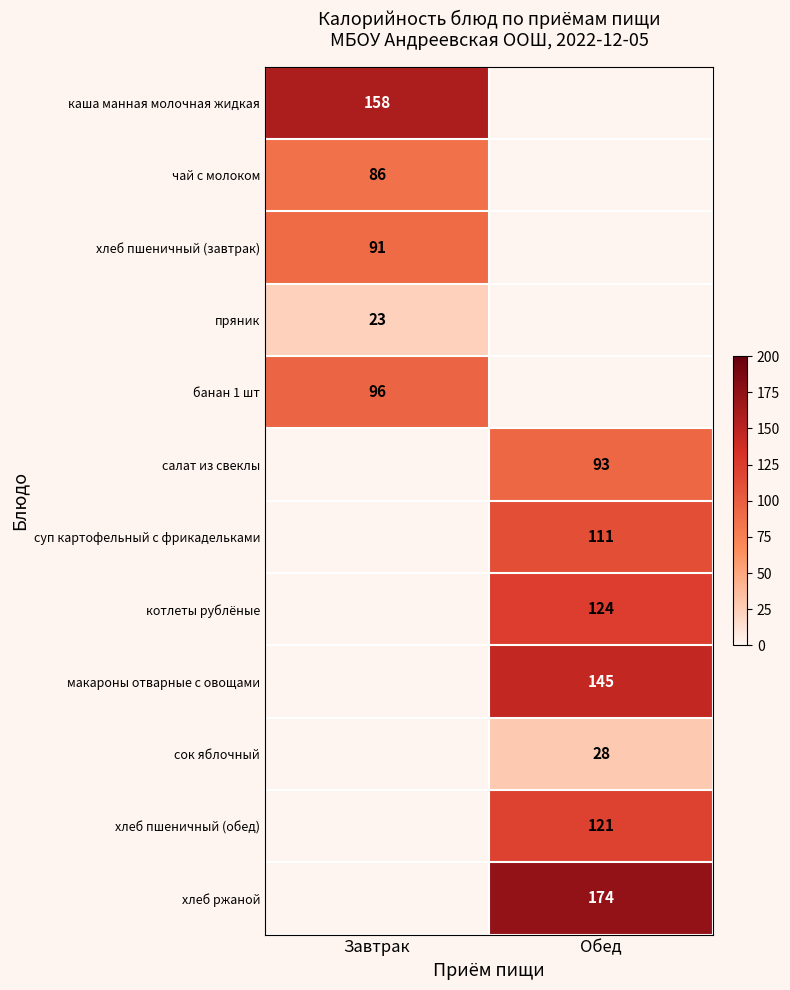

Is the value of чай с молоком at Завтрак greater than the value of салат из свеклы at Обед?

No